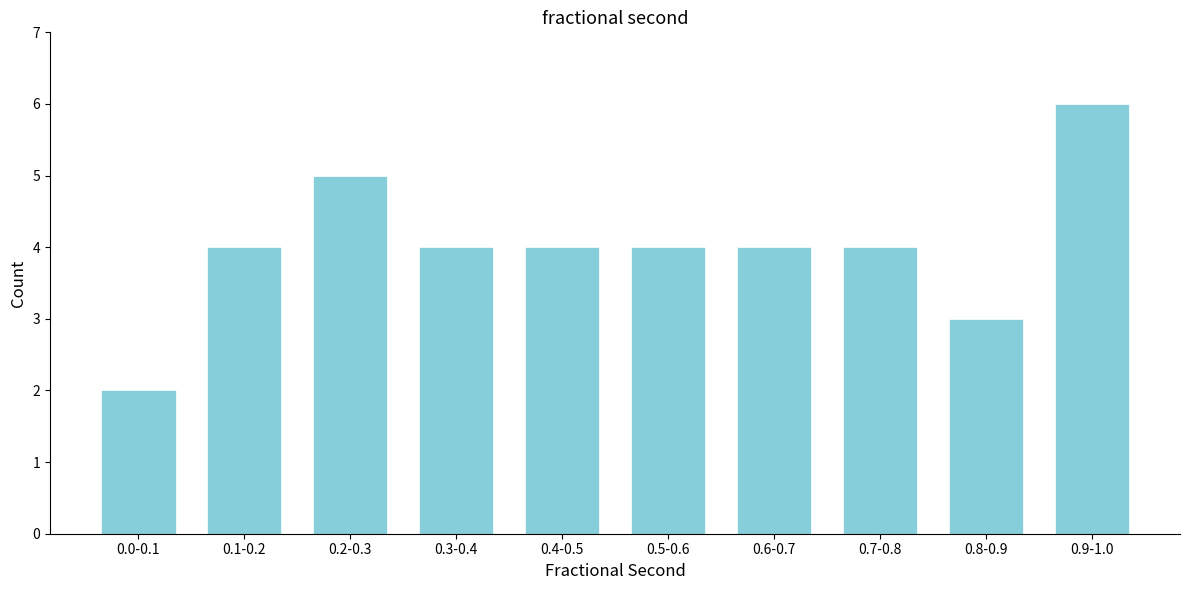

Reading left to right, transcribe all the data shown in this chart.

0.0-0.1=2	0.1-0.2=4	0.2-0.3=5	0.3-0.4=4	0.4-0.5=4	0.5-0.6=4	0.6-0.7=4	0.7-0.8=4	0.8-0.9=3	0.9-1.0=6